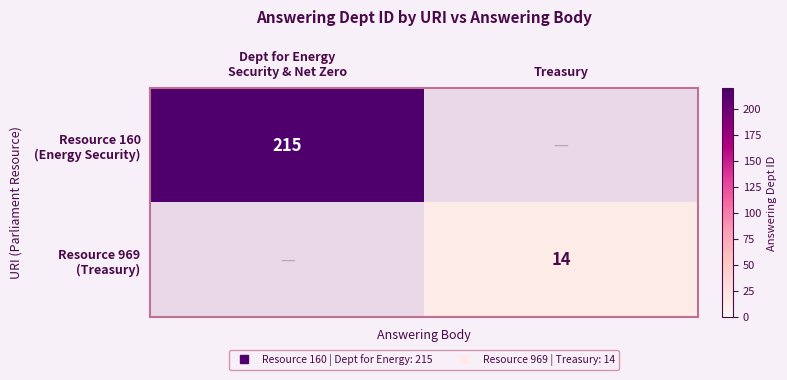

Is it true that Resource 969 (Treasury) equals 24.8 at Treasury?

False